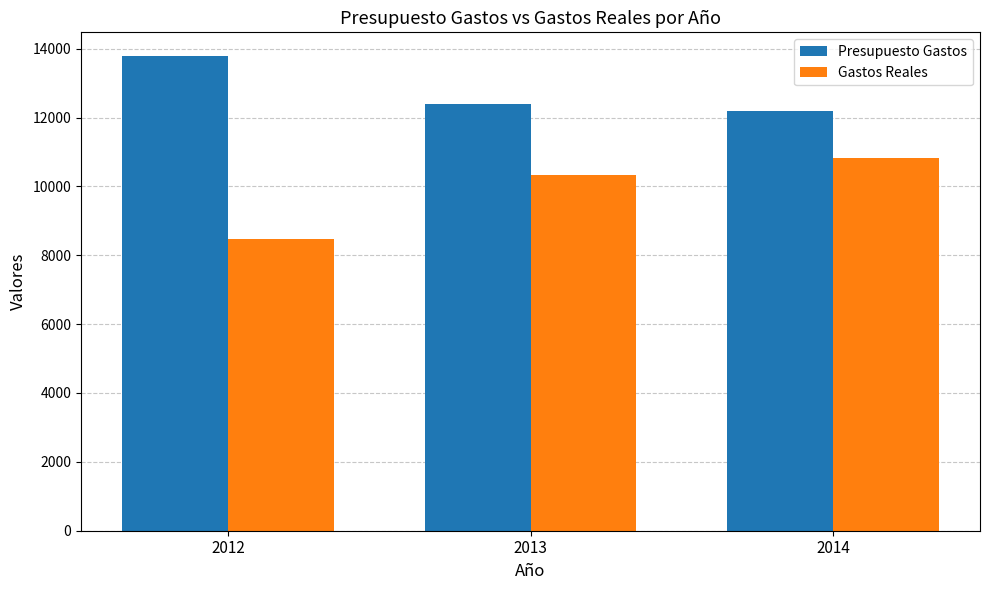

Between 2012 and 2014, which series saw the biggest shift?

Gastos Reales